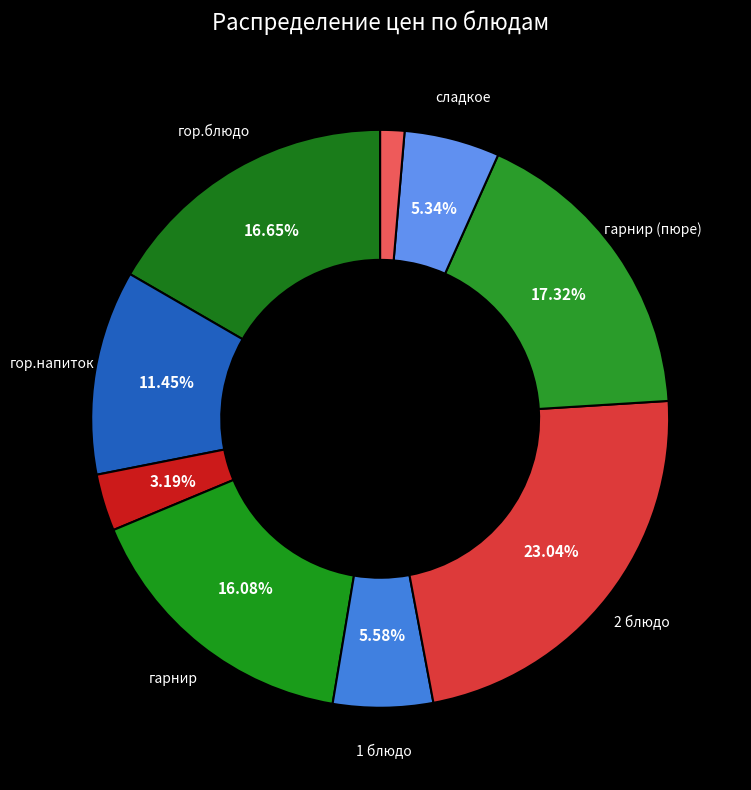

To the nearest percent, what is the difference between the largest and smallest slice percentages?

22%